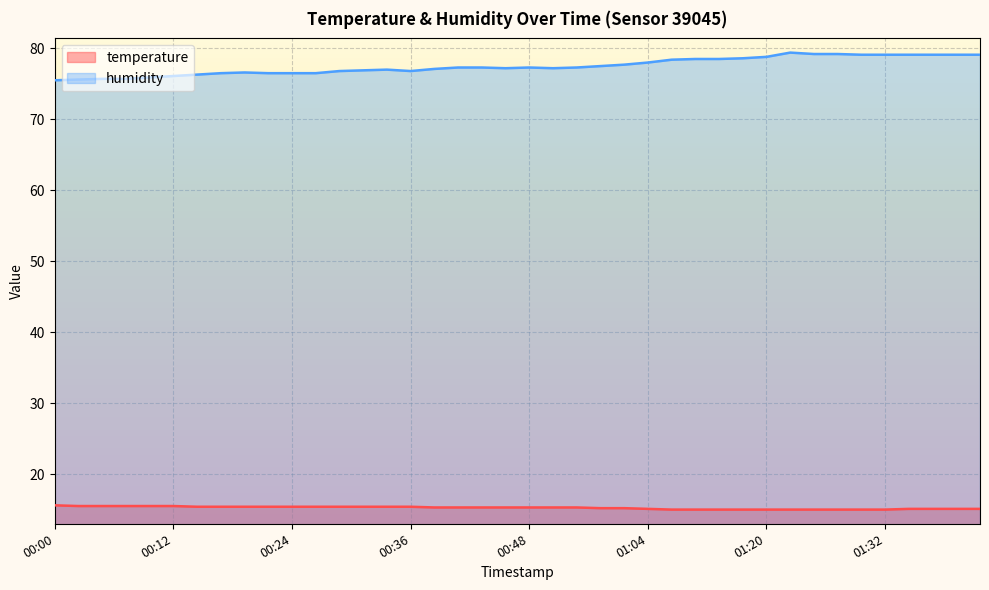

At how many categories does at least one series exceed 51?

40